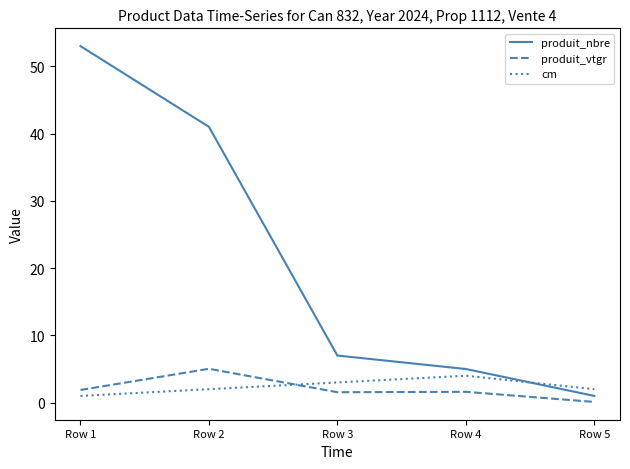

Where is the first local minimum for produit_vtgr?

Row 3